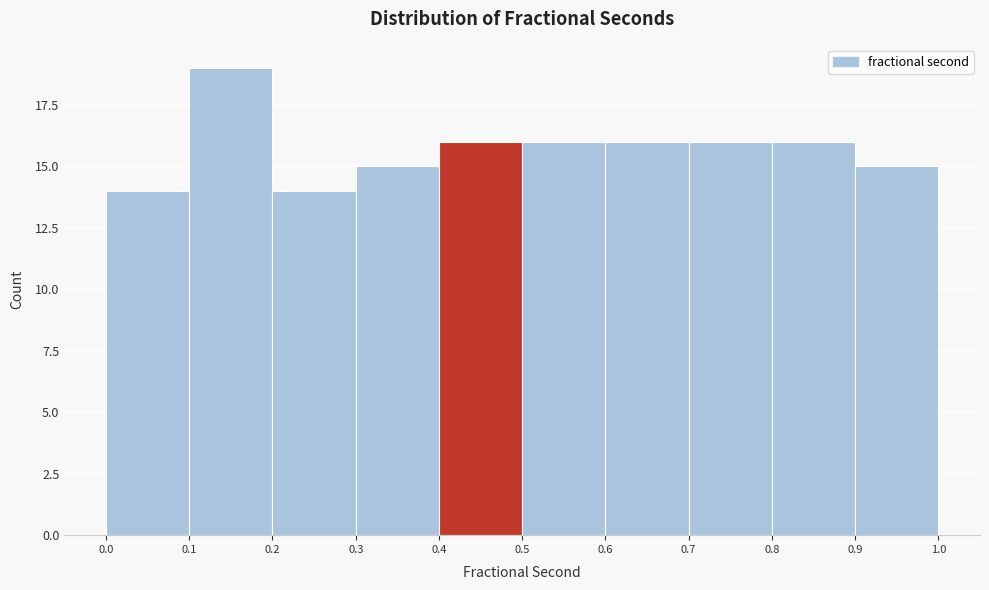

What is the height of the bar covering 0.0 to 0.1 on the x-axis? The values are not printed on the chart, so give them approximately, as read against the axis.

14